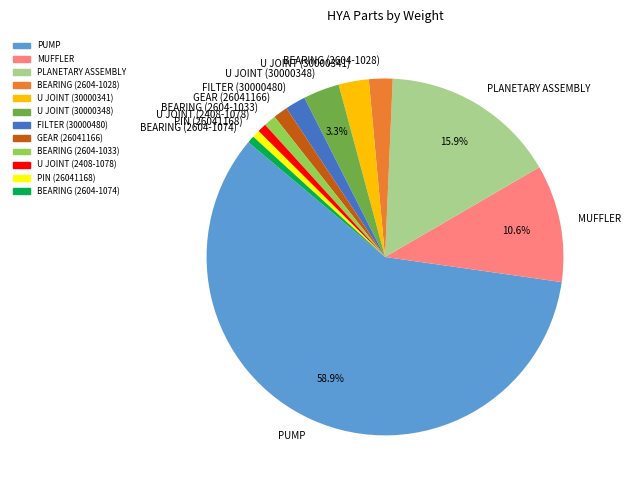

Count the number of slices in the pie.

12